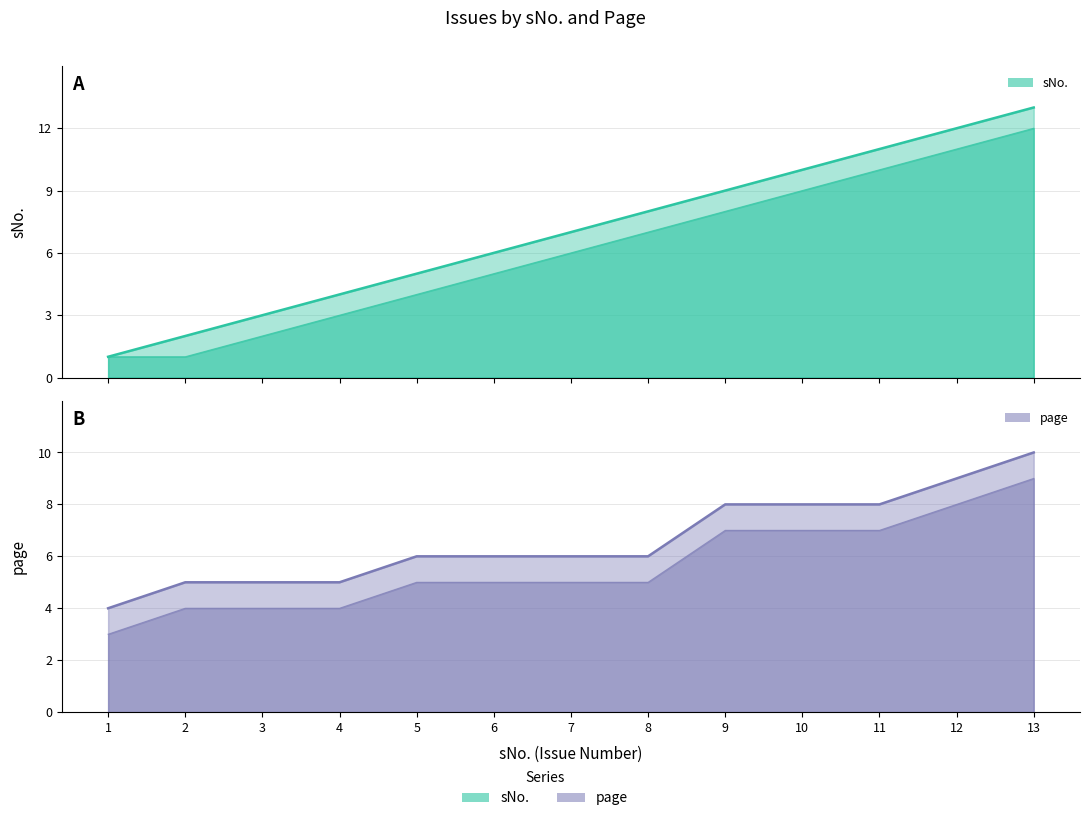

At which category is the sum across all series the highest?

13